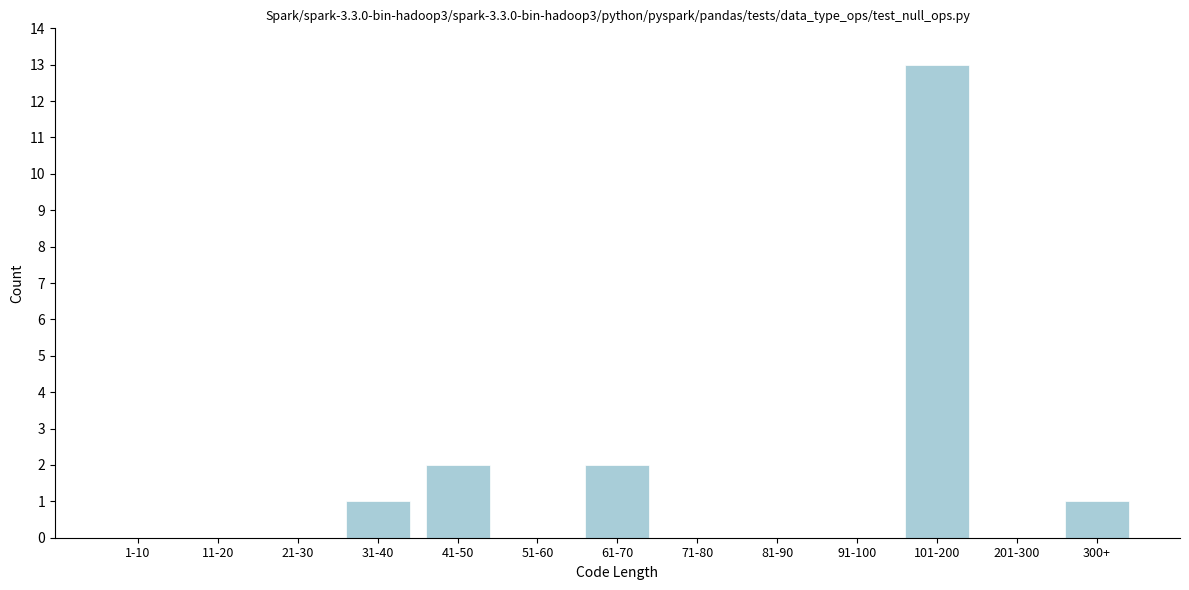

Reading left to right, extract all data points from this chart.

1-10=0	11-20=0	21-30=0	31-40=1	41-50=2	51-60=0	61-70=2	71-80=0	81-90=0	91-100=0	101-200=13	201-300=0	300+=1